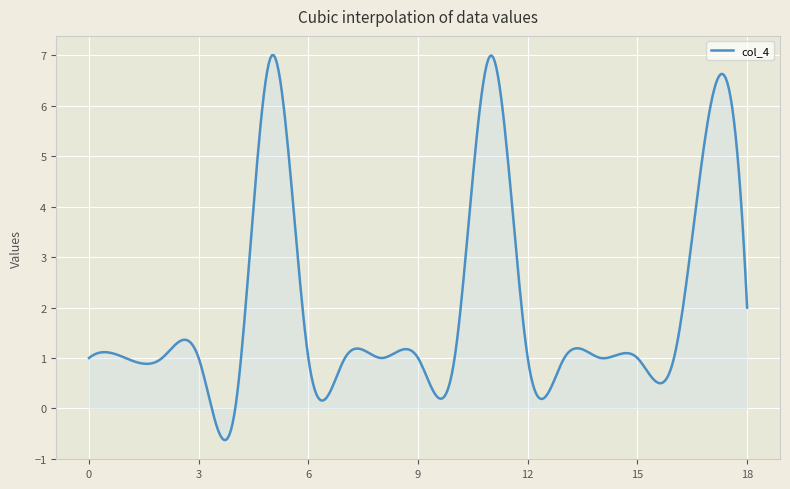

What is the smallest value displayed?

-0.6